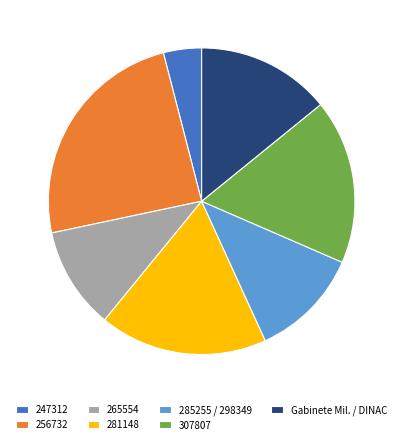

What is the smallest slice in the pie chart?

247312